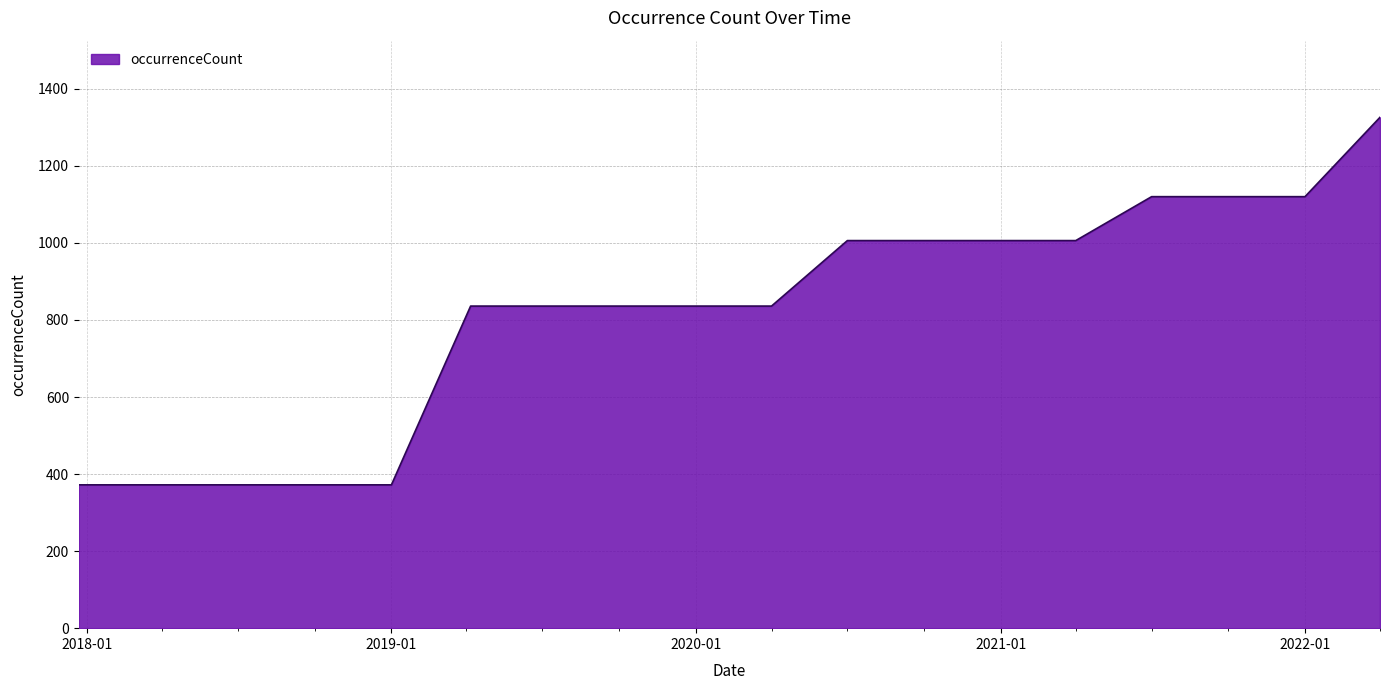

What is the maximum value shown in the chart?

1326